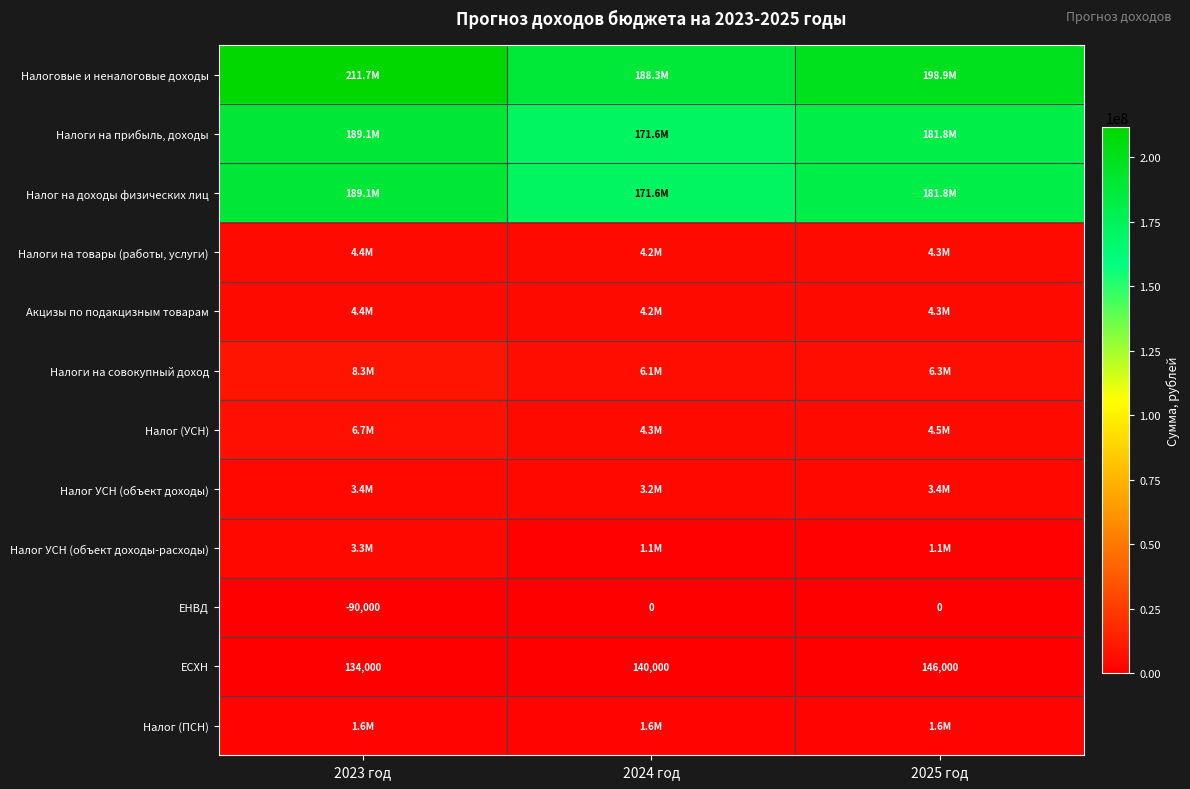

Between 2023 год and 2024 год, which series saw the biggest shift?

Налоговые и неналоговые доходы